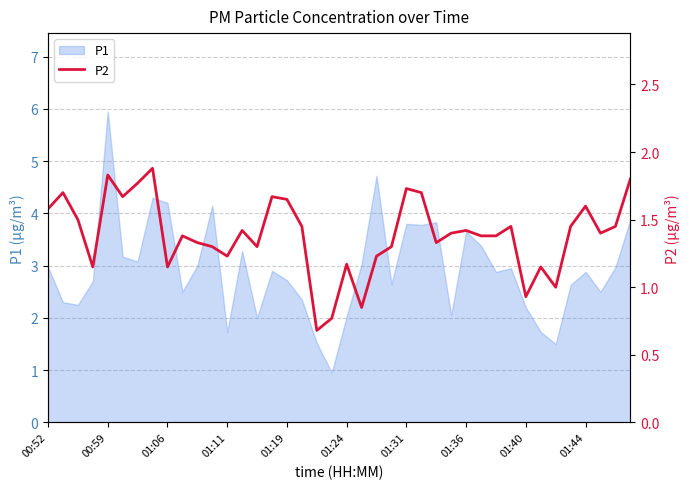

What value does the data have at 14?

1.3